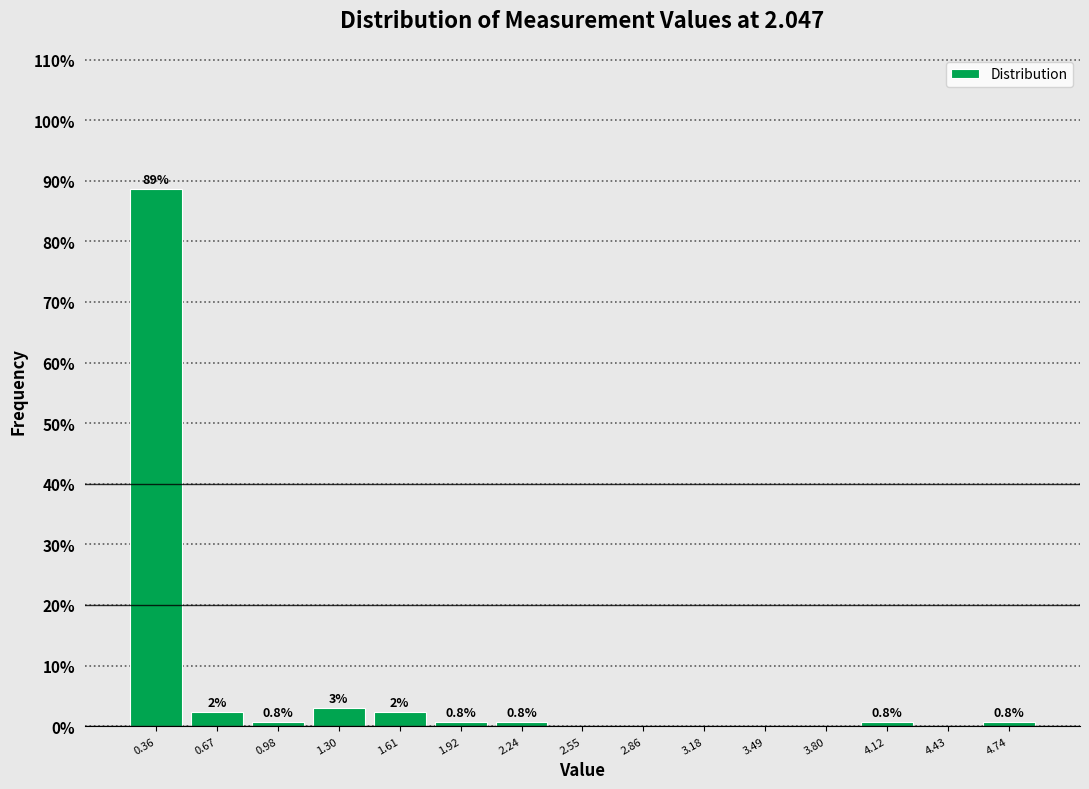

Over which range of the x-axis is the bar tallest?

0.20 to 0.50